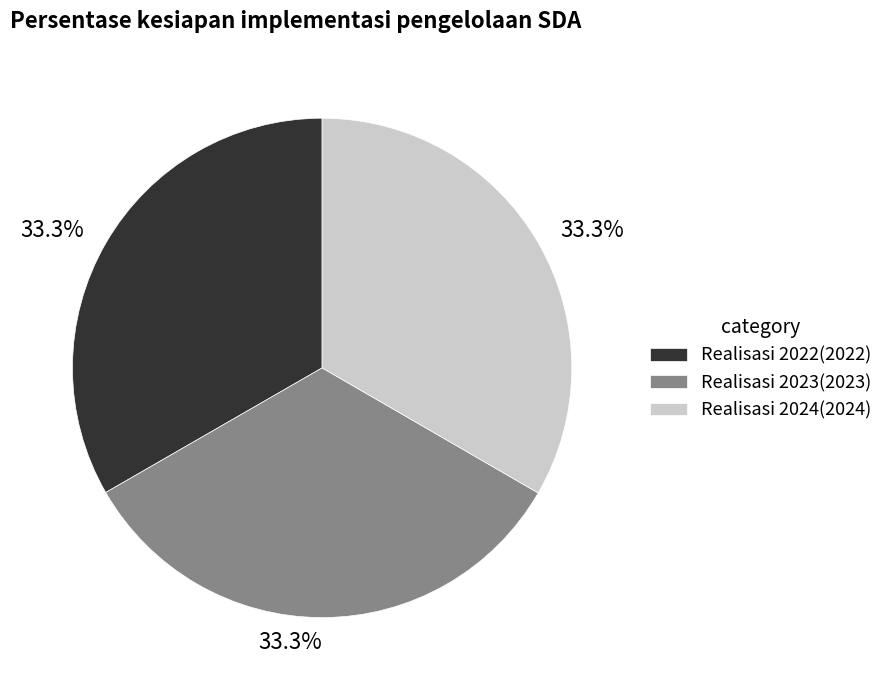

Does Realisasi 2023(2023) account for over 50% of the chart?

No